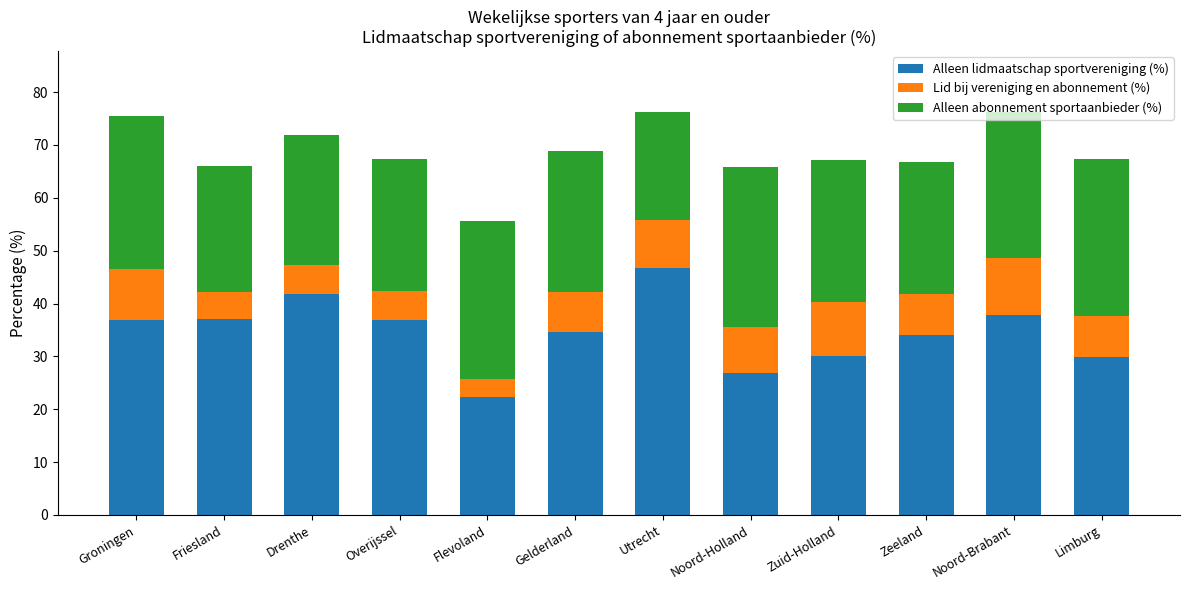

What is the highest value of the Alleen lidmaatschap sportvereniging (%) series?

46.8